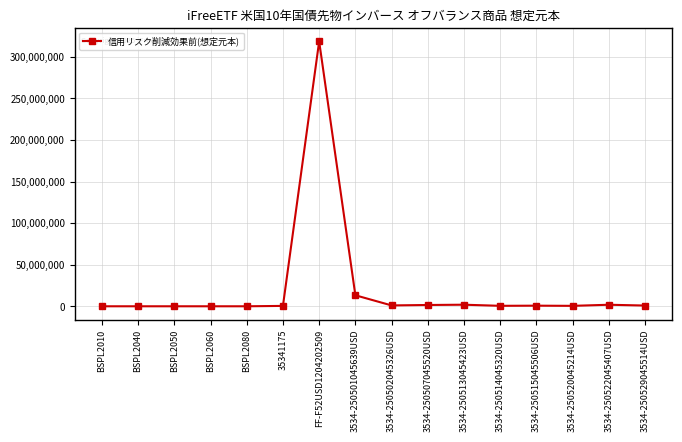

What is the sum of all values?

341202933.2